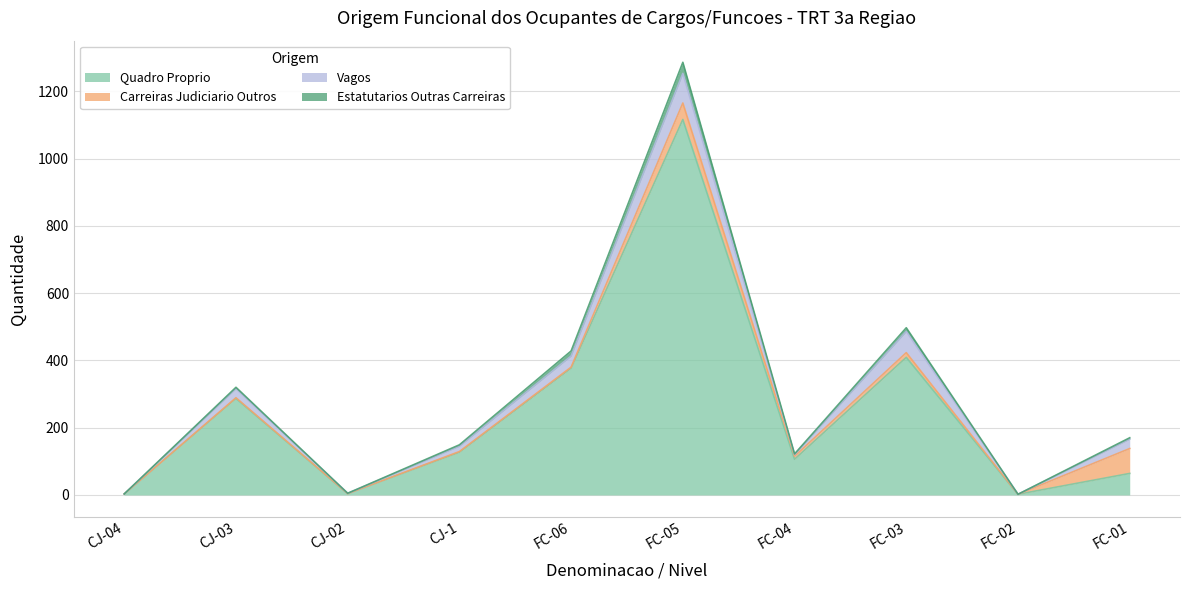

The Quadro Proprio series shows 64 at FC-01. True or false?

True